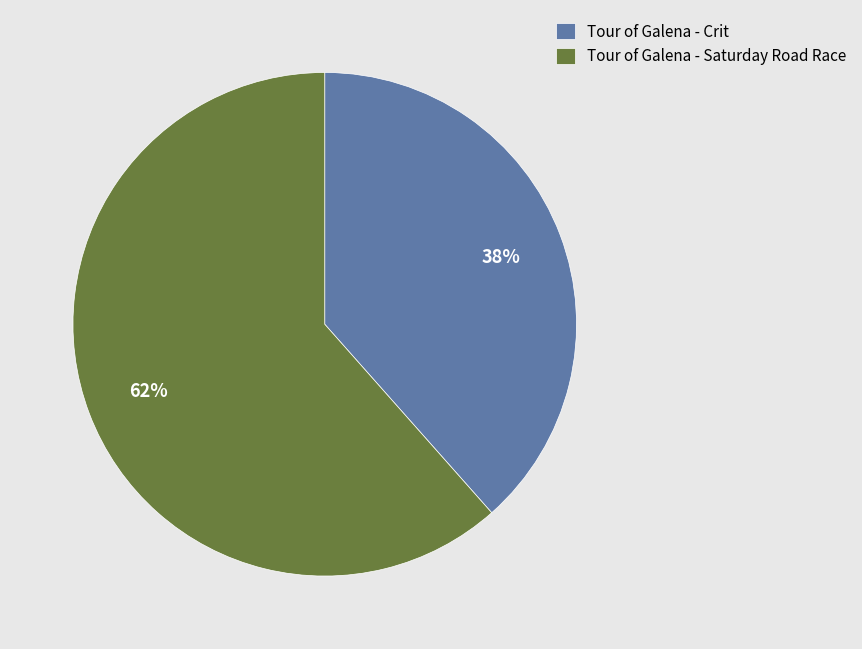

Do Tour of Galena - Saturday Road Race and Tour of Galena - Crit together represent more than half of the pie?

Yes